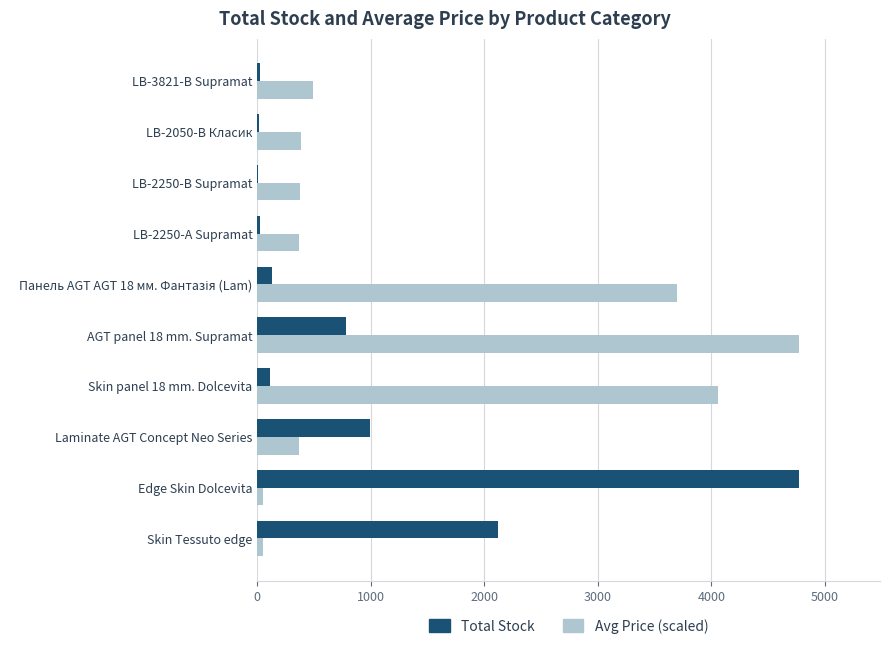

True or false: Total Stock has a value of 8.0 at LB-2250-В Supramat.

True